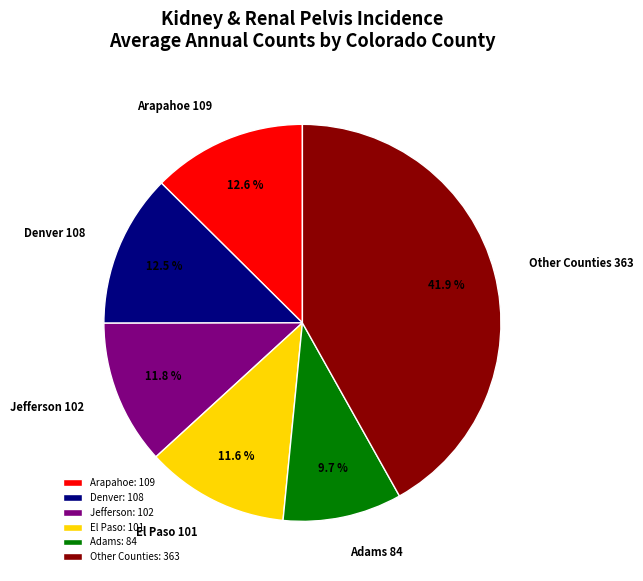

To the nearest percent, what is the average slice percentage?

17%